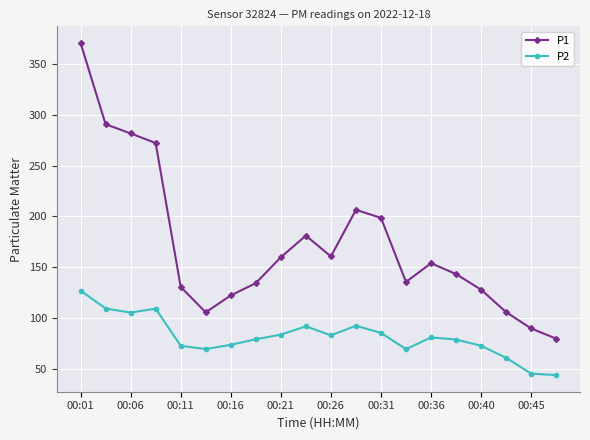

True or false: P2 has more than 2 interior local peaks.

True